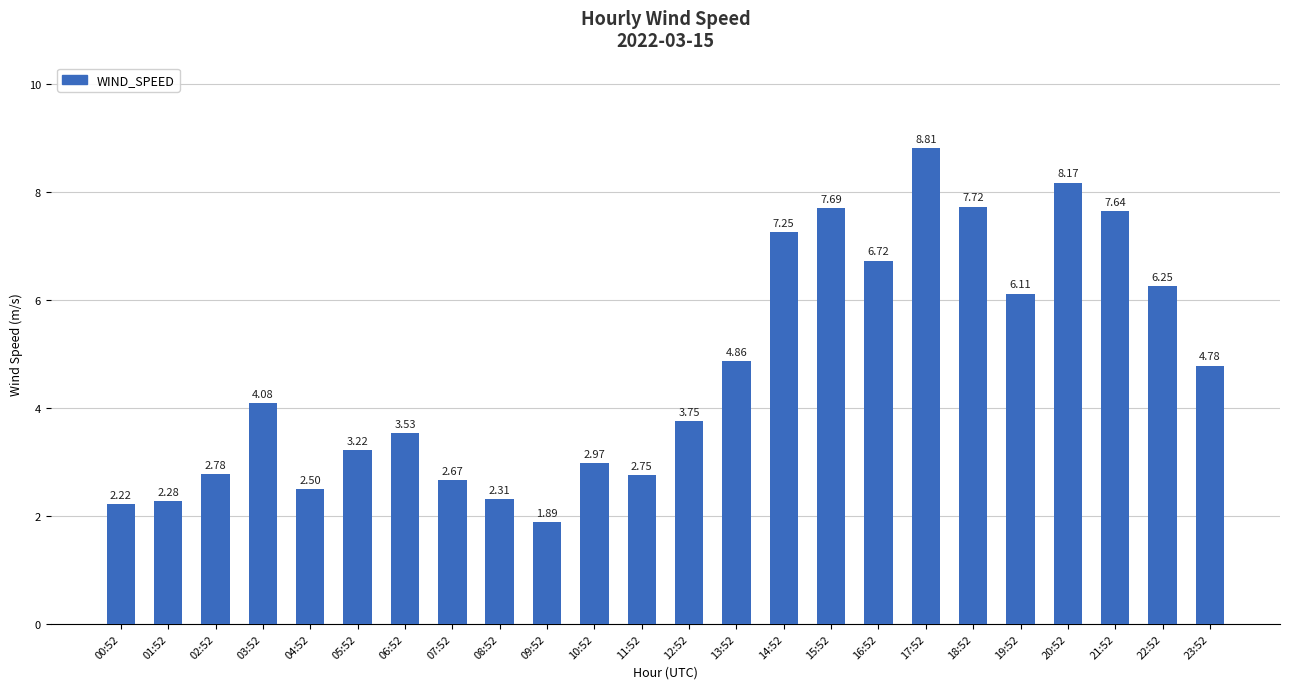

List the labels in order of value, largest first.

17:52, 20:52, 18:52, 15:52, 21:52, 14:52, 16:52, 22:52, 19:52, 13:52, 23:52, 03:52, 12:52, 06:52, 05:52, 10:52, 02:52, 11:52, 07:52, 04:52, 08:52, 01:52, 00:52, 09:52